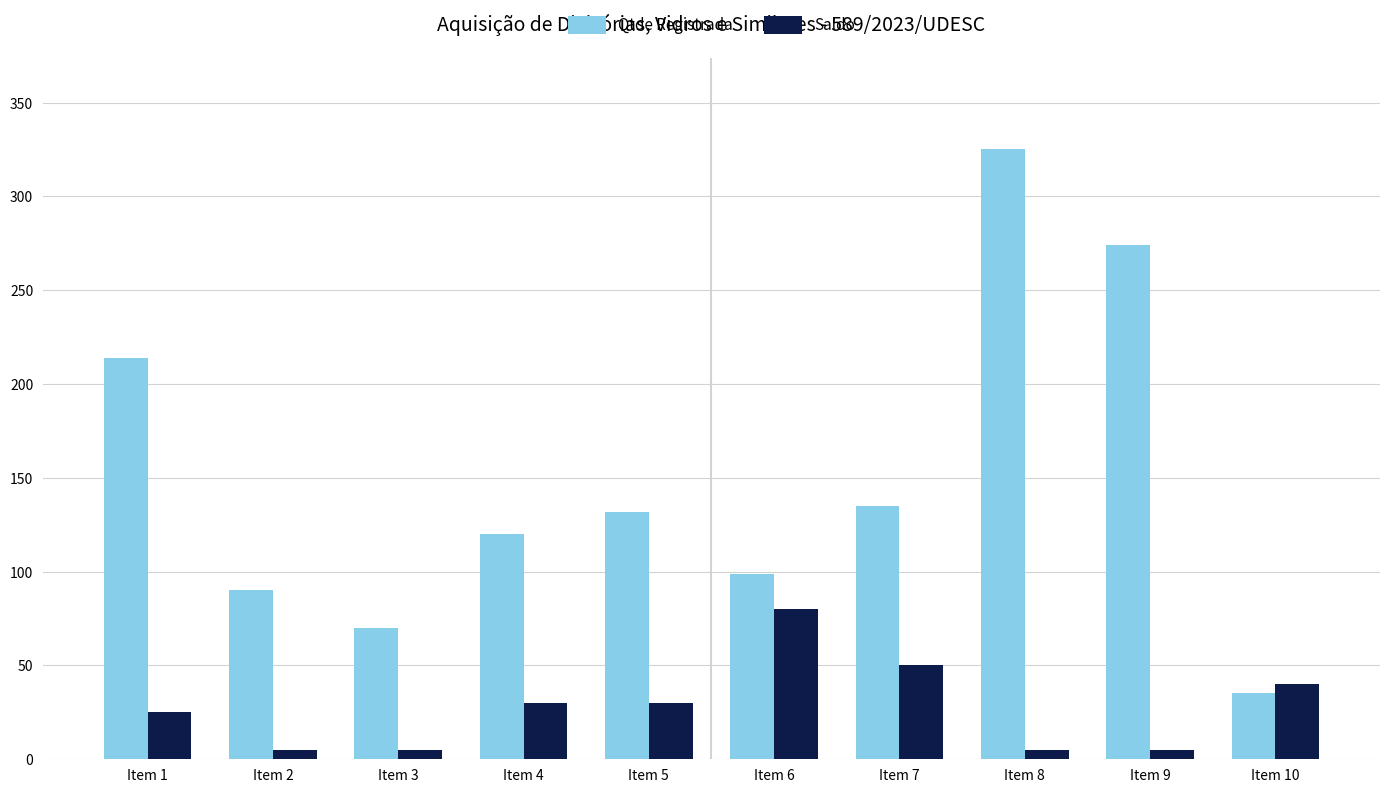

The value of Qtde Registrada at Item 2 is 39.4. True or false?

False